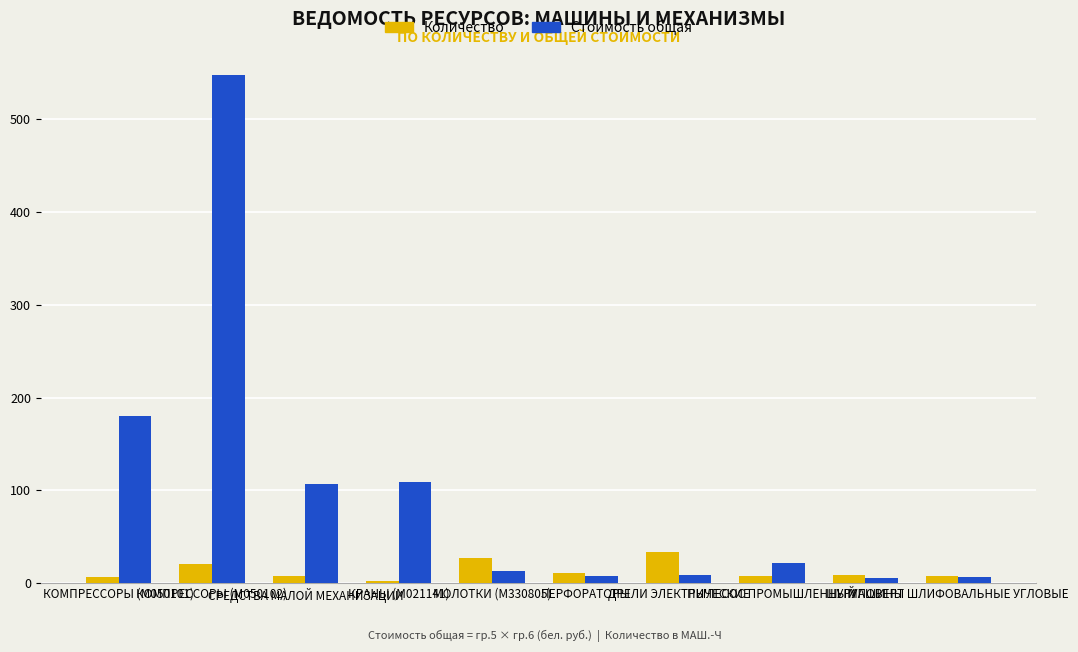

What is the label of the 1st bar from the right?

МАШИНЫ ШЛИФОВАЛЬНЫЕ УГЛОВЫЕ